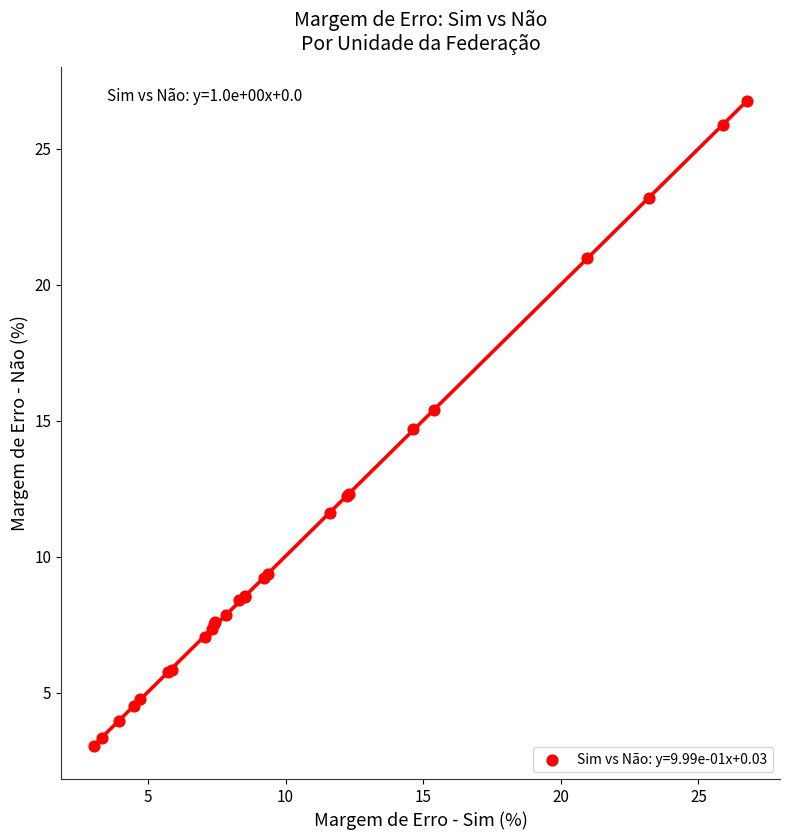

What Y value in the scatter plot is closest to 14?

14.7